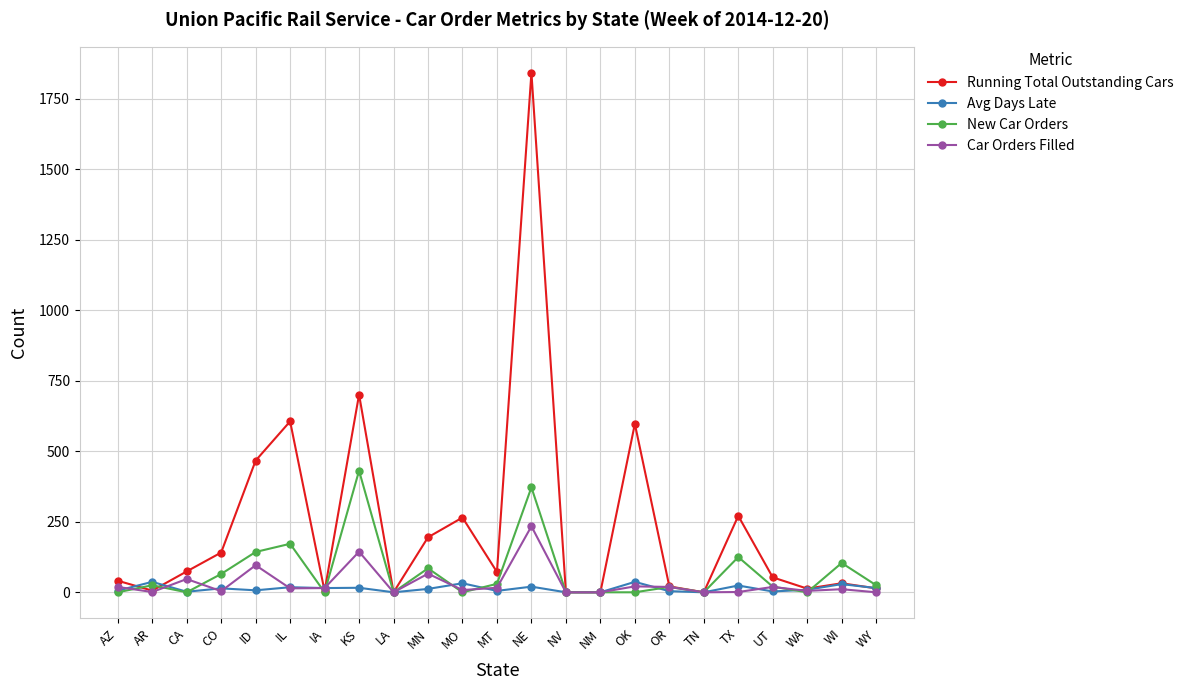

Count the number of data series in this chart.

4